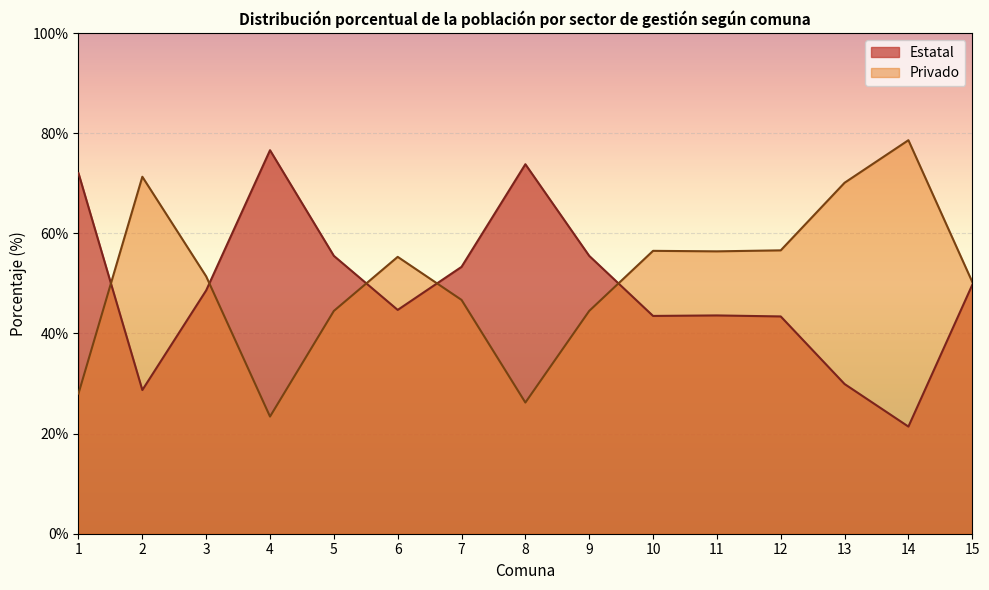

At which label does Privado reach its peak?

14